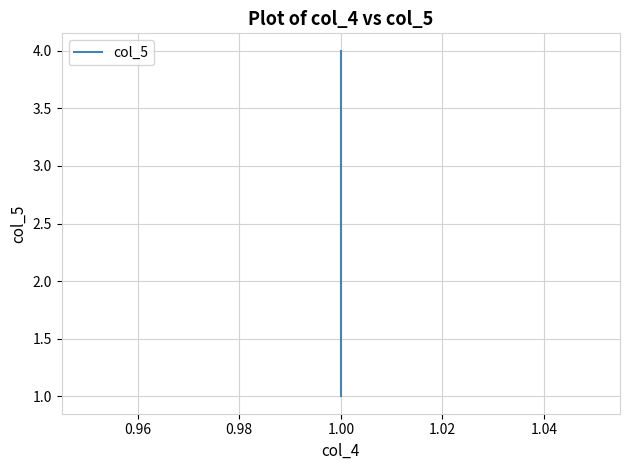

Reading left to right, extract all data points from this chart.

1	2	3	4